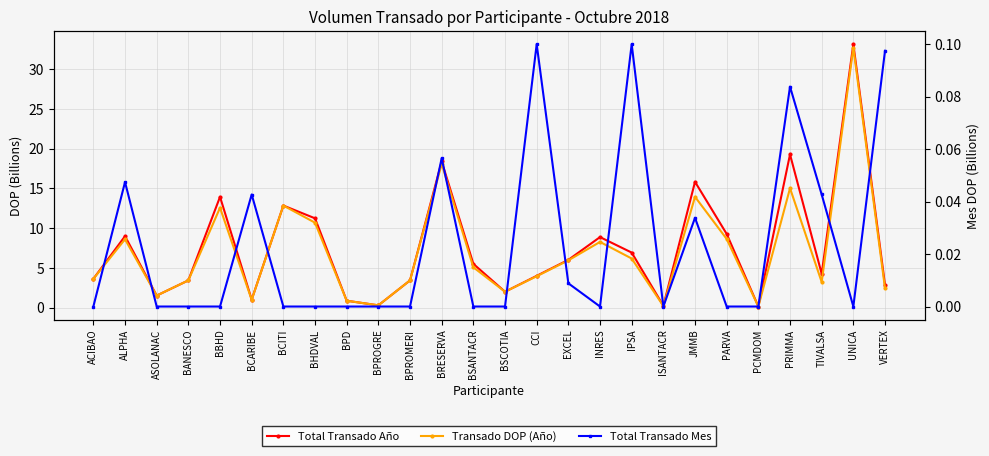

Where is the first local maximum for Transado DOP (Año)?

ALPHA